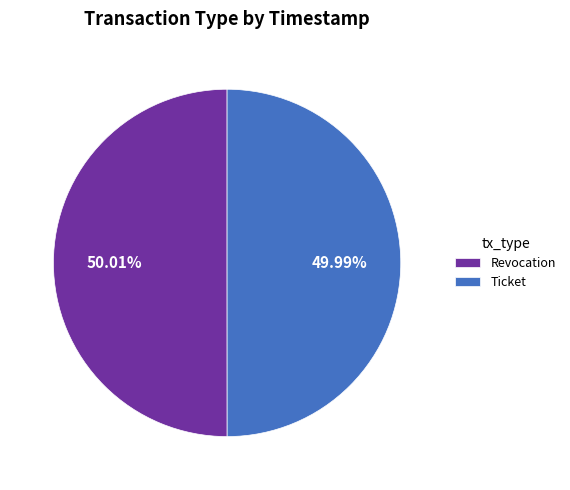

How many segments does this pie chart have?

2